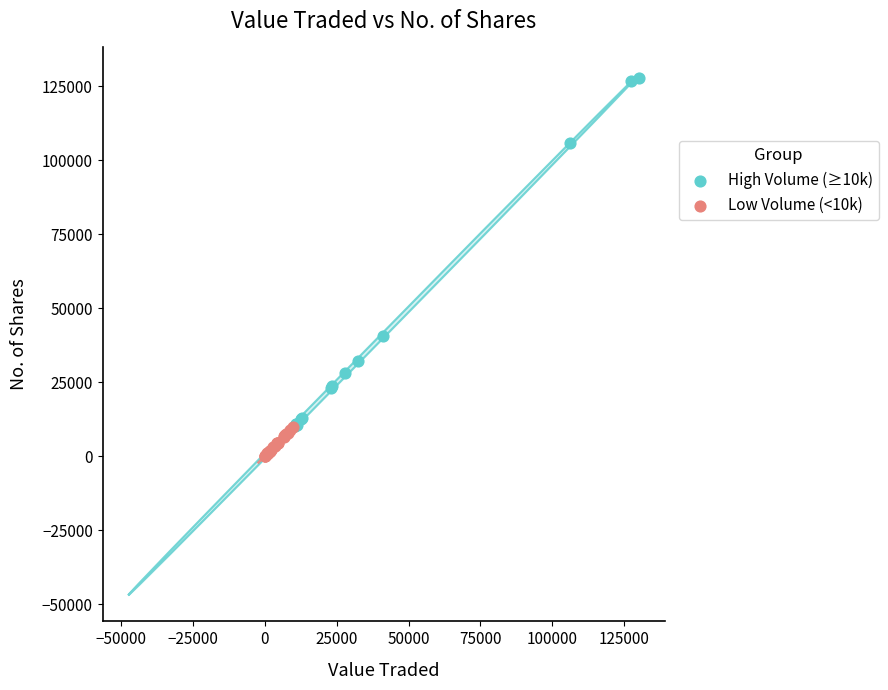

Which series reaches the minimum Y coordinate?

Low Volume (<10k)